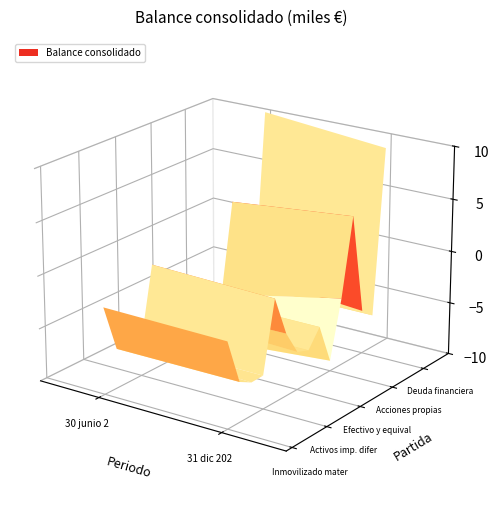

The value of Efectivo y equivalentes at 0 is 10829. True or false?

False